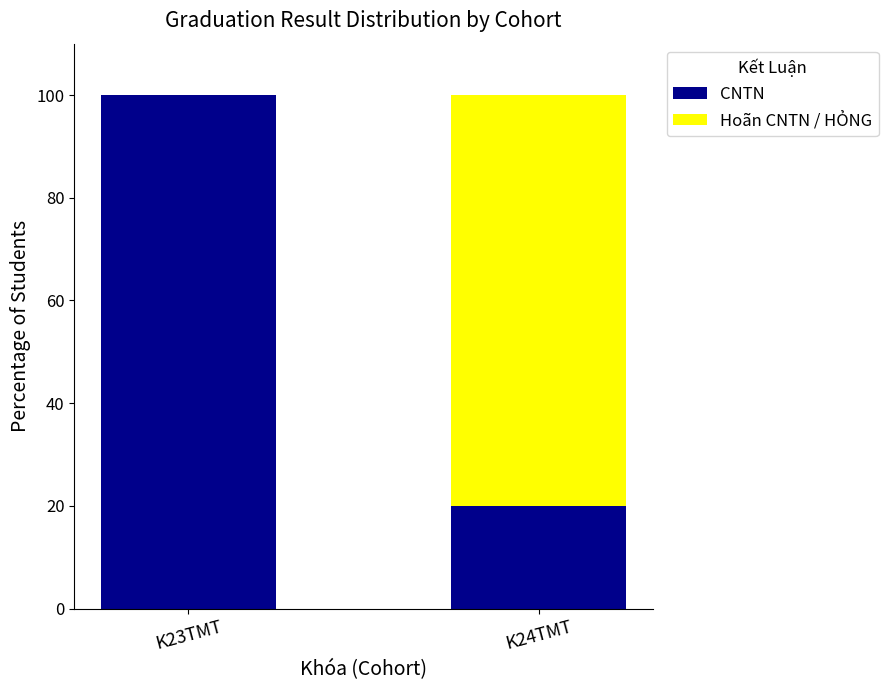

The CNTN series shows 20 at K24TMT. True or false?

True